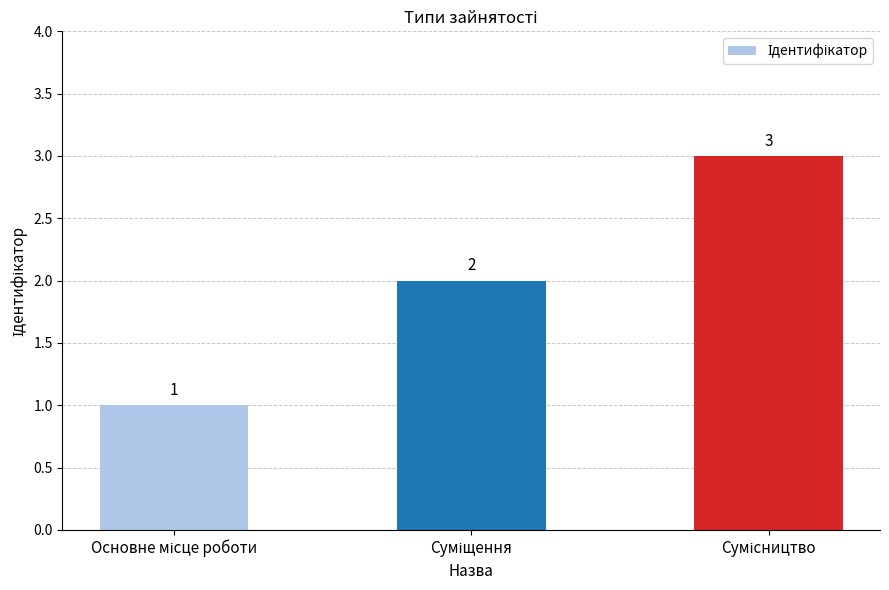

What is the difference between the maximum and minimum values?

2